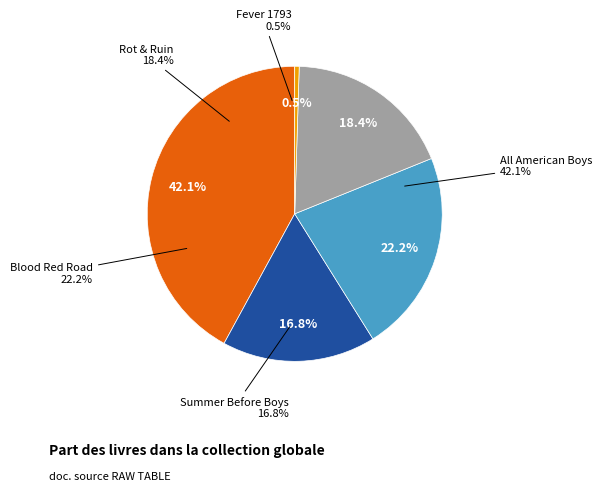

Is there a majority slice in this chart?

No